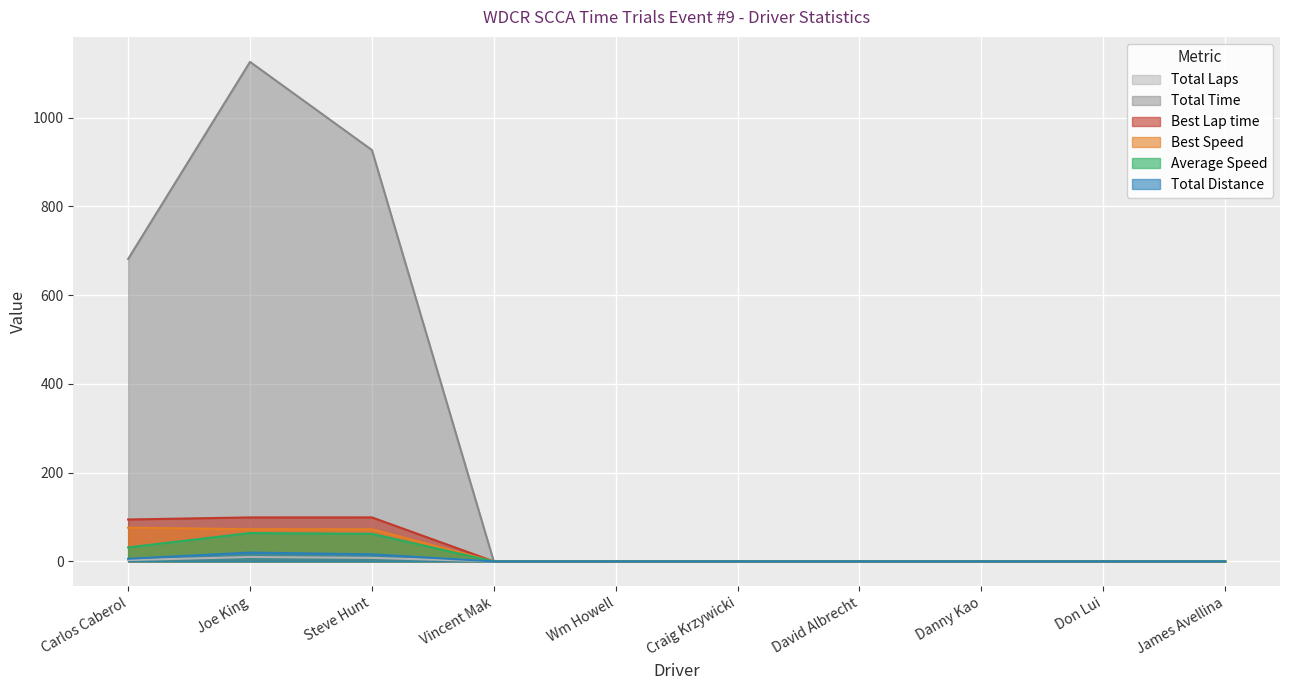

What position from the right is Craig Krzywicki?

5